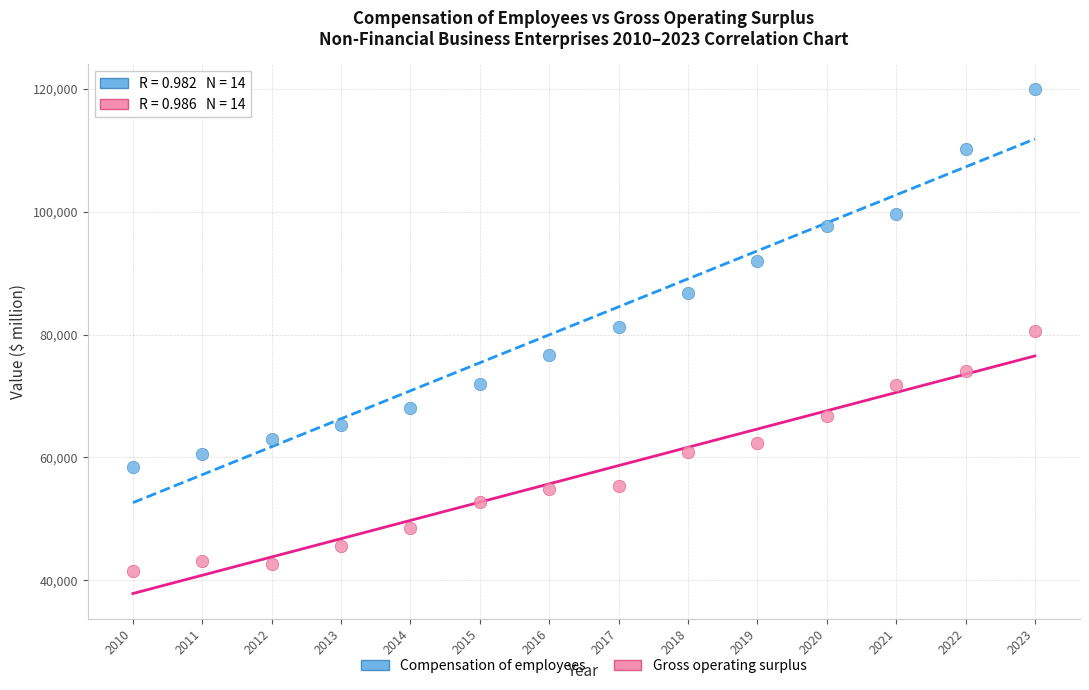

Which series contains the lowest Y value?

Gross operating surplus